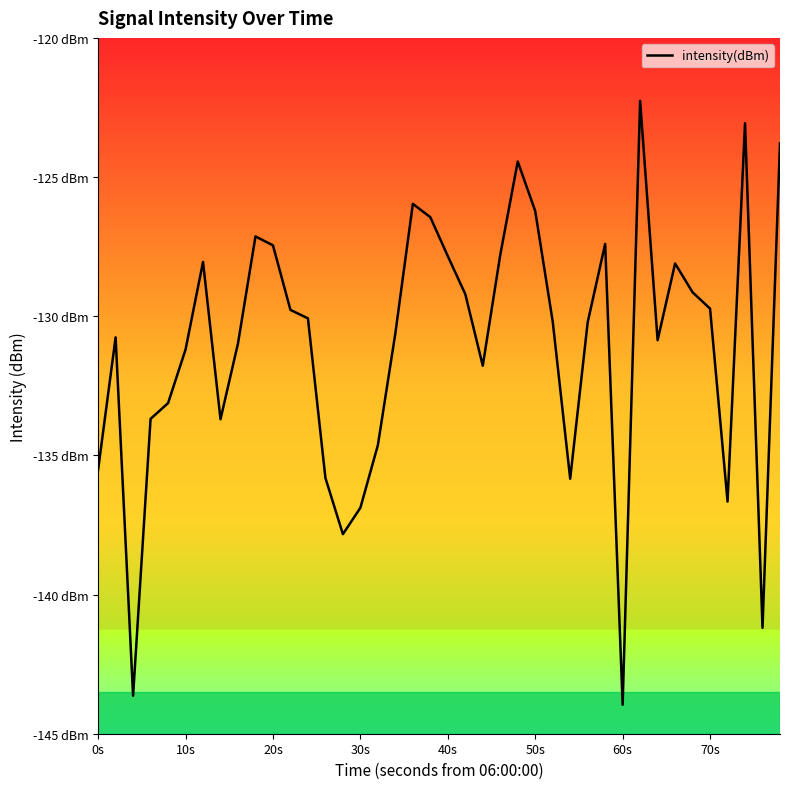

Does the chart display data point markers on the line(s)?

No